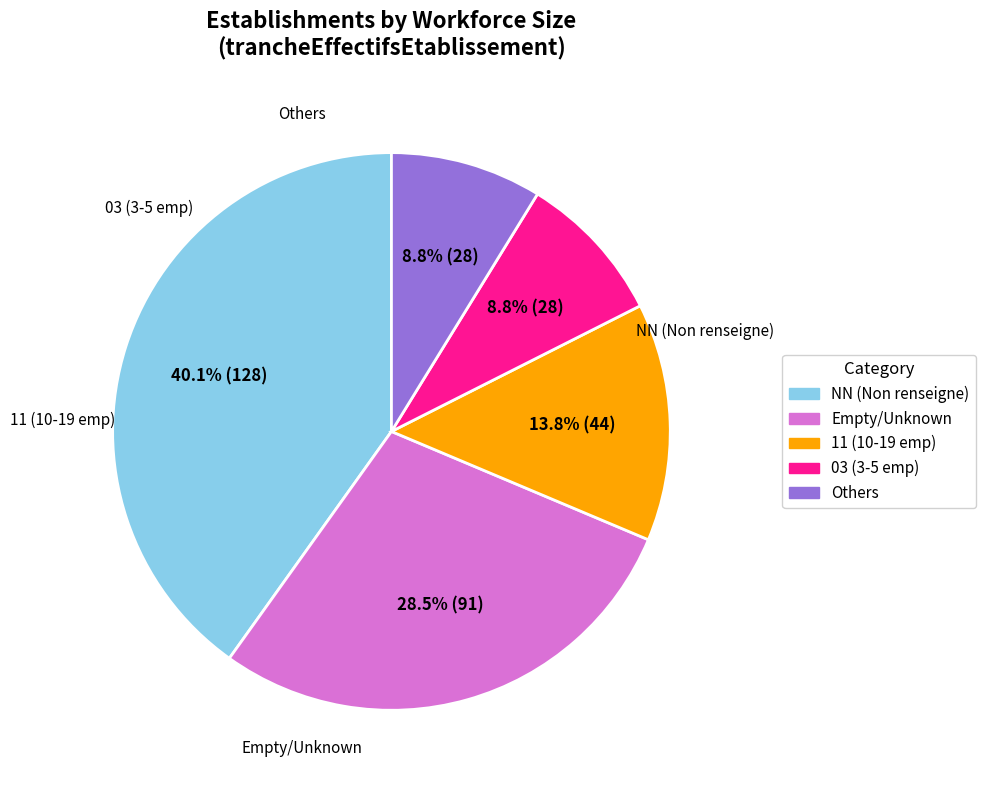

Is there a majority slice in this chart?

No